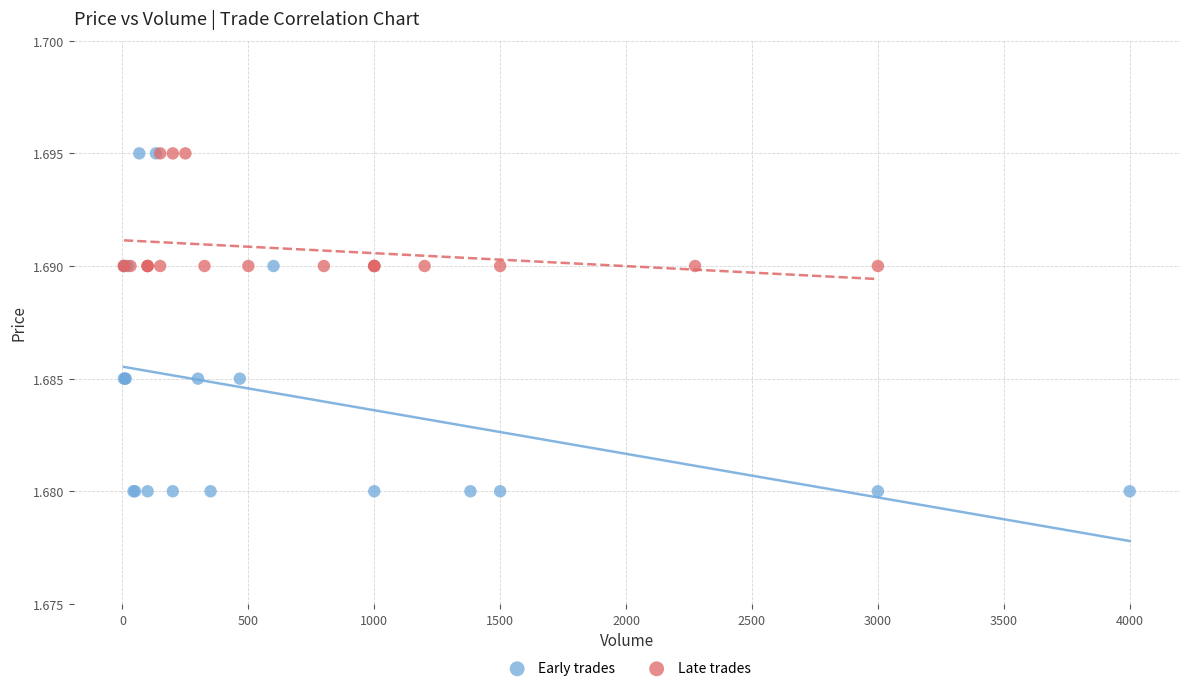

Which series has the largest Y range (max minus min)?

Early trades